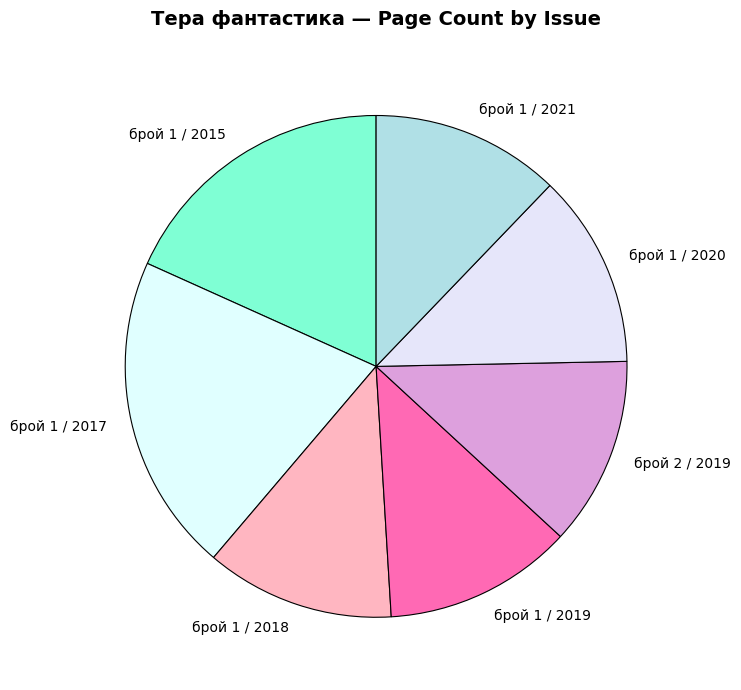

Is the sum of брой 1 / 2017 and брой 1 / 2019 greater than half?

No